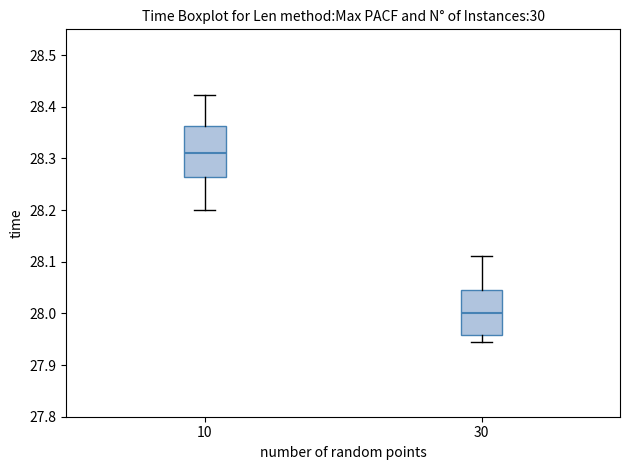

Which box's median line is the highest?

10